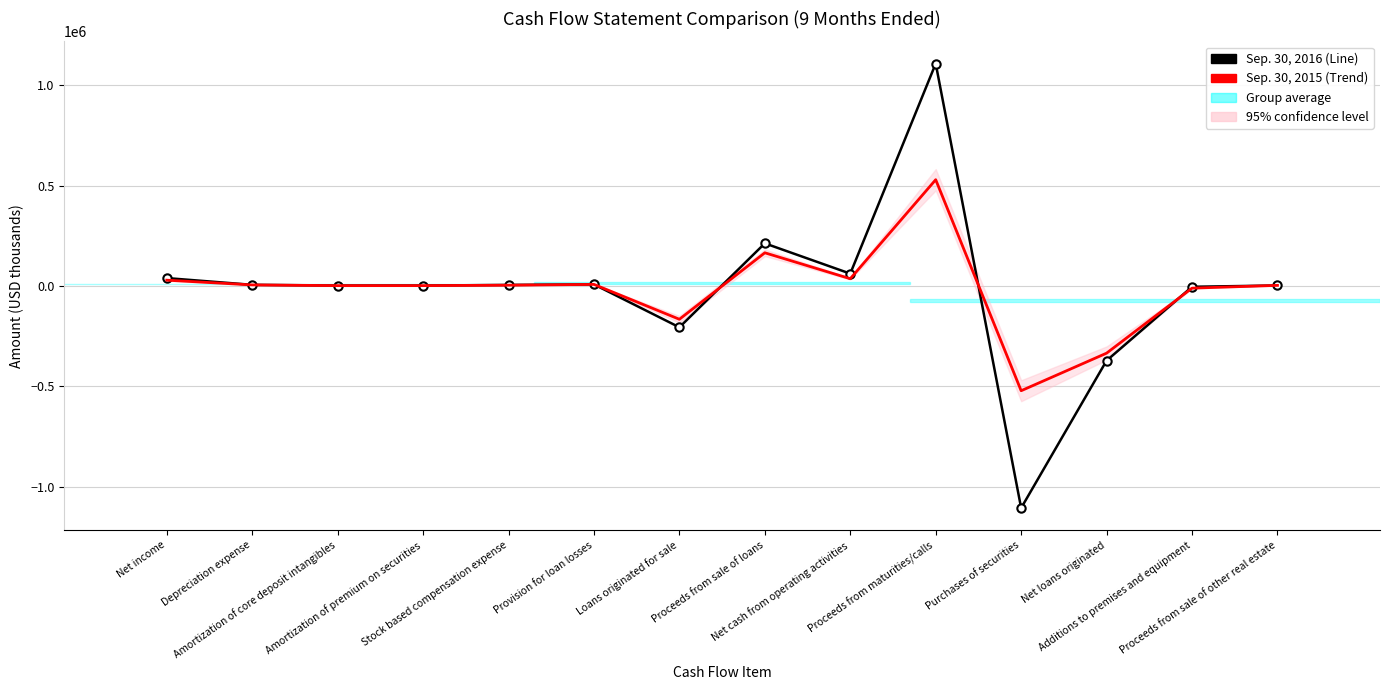

Reading left to right, transcribe all the data shown in this chart.

Sep. 30, 2016: Net income=38765	Depreciation expense=5027	Amortization of core deposit intangibles=1472	Amortization of premium on securities=1528	Stock based compensation expense=4533	Provision for loan losses=7243	Loans originated for sale=-206567	Proceeds from sale of loans=211769	Net cash from operating activities=60819	Proceeds from maturities/calls=1107530	Purchases of securities=-1106978	Net loans originated=-372524	Additions to premises and equipment=-4680	Proceeds from sale of other real estate=1860
Sep. 30, 2015 (Trend): Net income=28225	Depreciation expense=4646	Amortization of core deposit intangibles=1102	Amortization of premium on securities=1160	Stock based compensation expense=3214	Provision for loan losses=7261	Loans originated for sale=-166506	Proceeds from sale of loans=164741	Net cash from operating activities=35549	Proceeds from maturities/calls=528863	Purchases of securities=-522599	Net loans originated=-335421	Additions to premises and equipment=-11500	Proceeds from sale of other real estate=2324